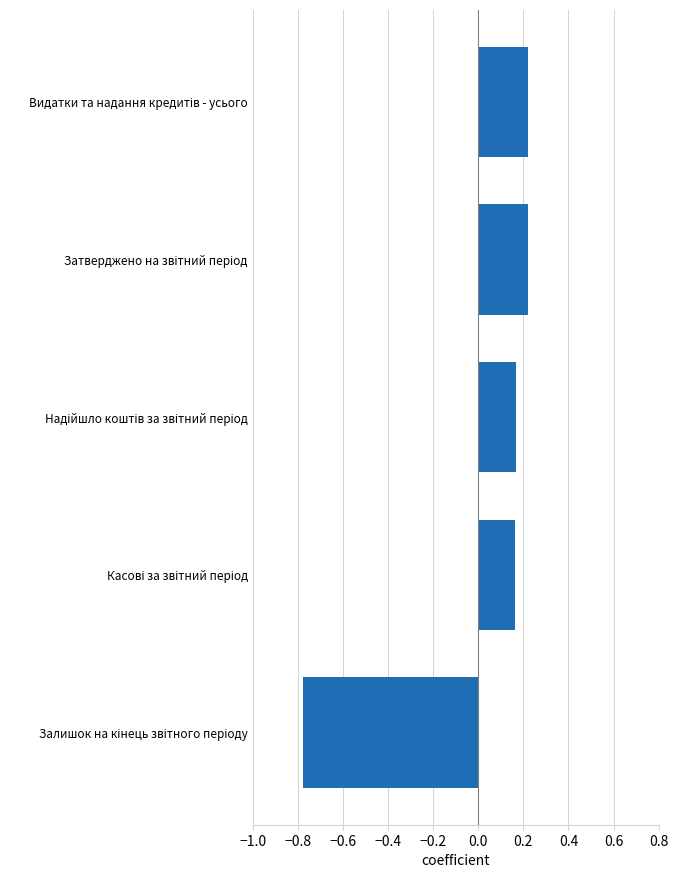

Count the values in the range 0 to 1.

4